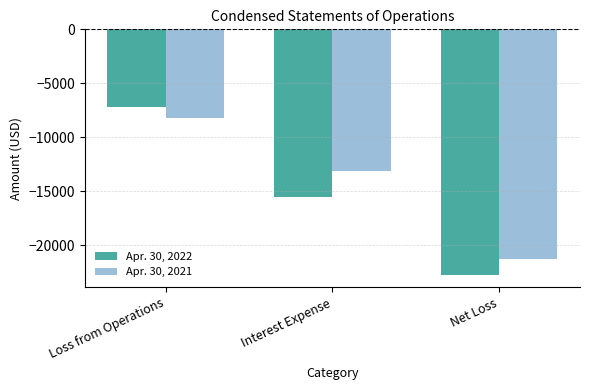

Rank the categories by Apr. 30, 2021 value from highest to lowest.

Loss from Operations, Interest Expense, Net Loss